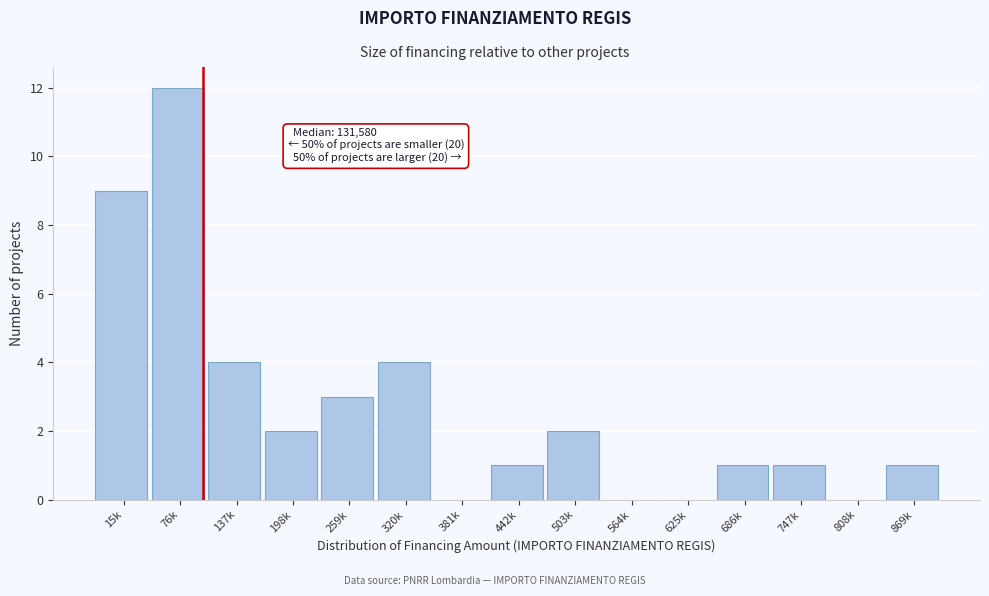

Reading left to right, extract all data points from this chart.

15k=9	76k=12	137k=4	198k=2	259k=3	320k=4	381k=0	442k=1	503k=2	564k=0	625k=0	686k=1	747k=1	808k=0	869k=1